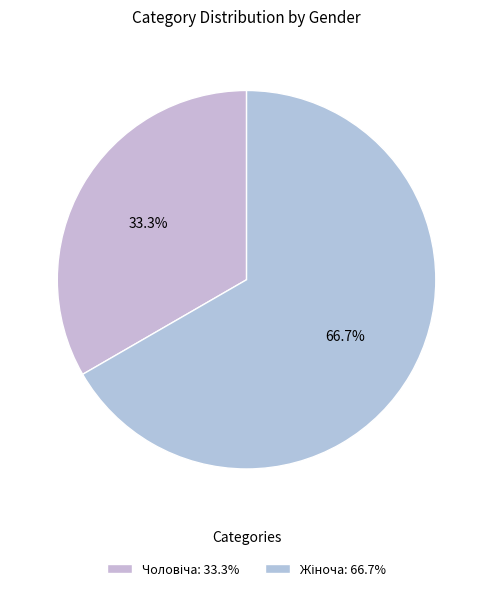

How many slices are in this pie chart?

2